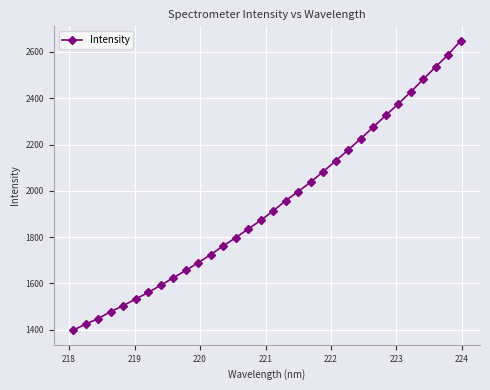

What is the smallest value displayed?

1397.8